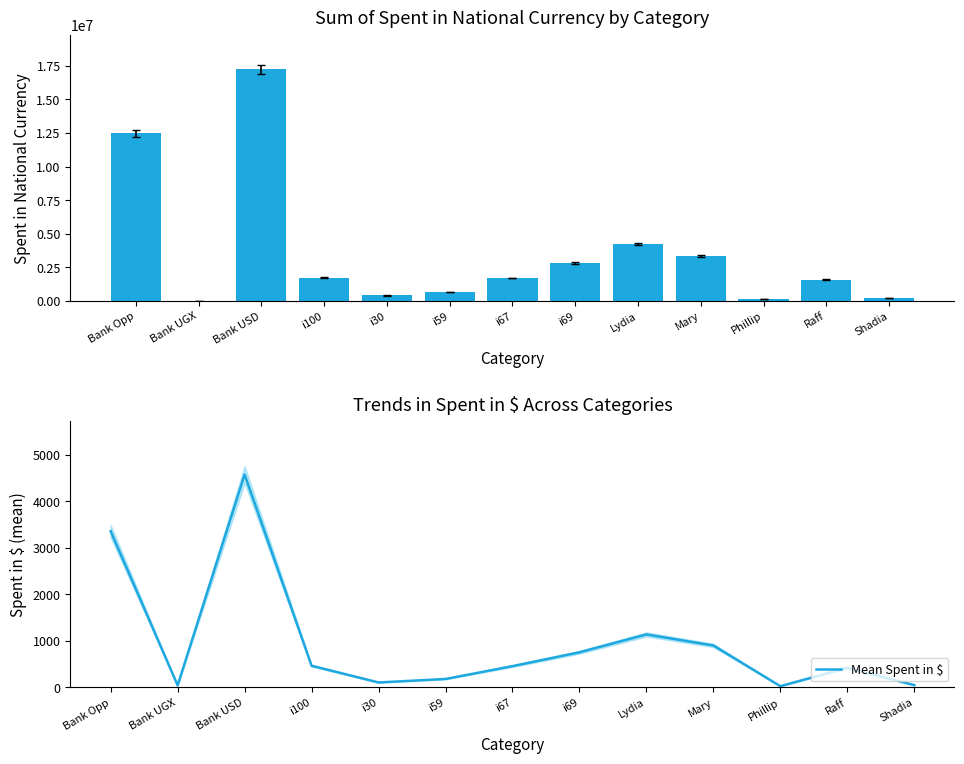

What is the difference between the Sum of Spent in national currency values at Bank Opp and Bank UGX?

12465478.0